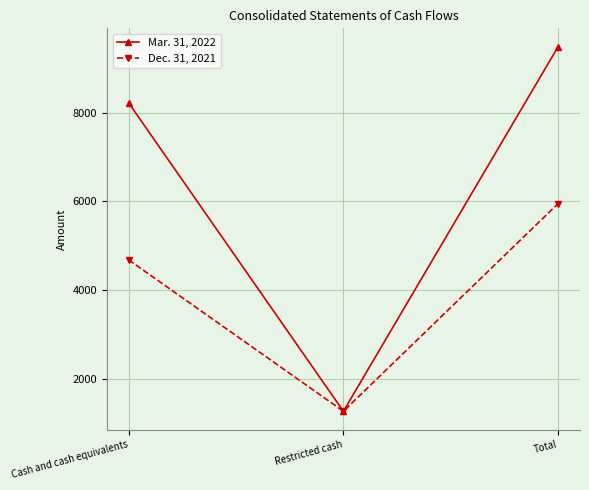

Where is Dec. 31, 2021 nearest to the value 3610?

Cash and cash equivalents